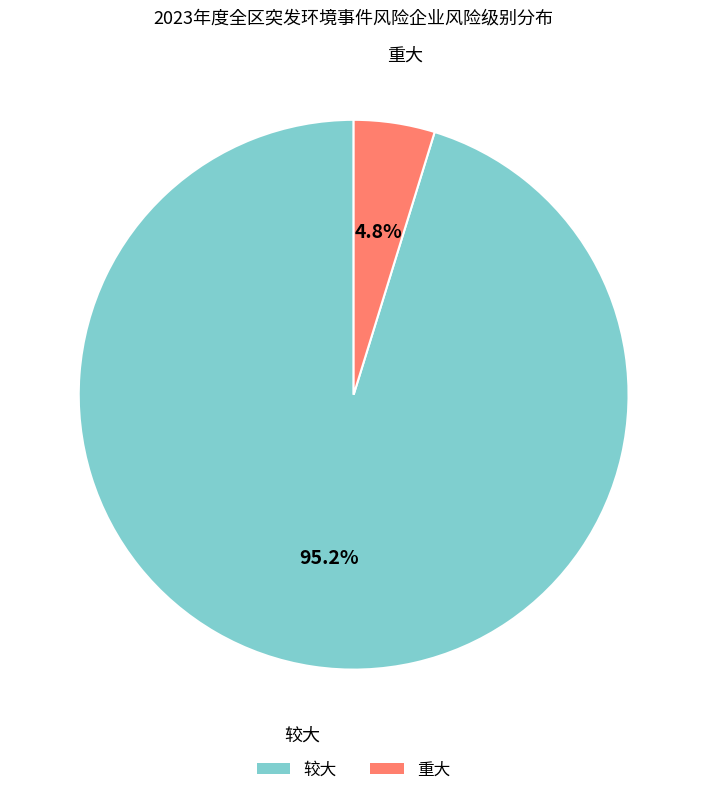

To the nearest percent, what portion does 较大 represent?

95%